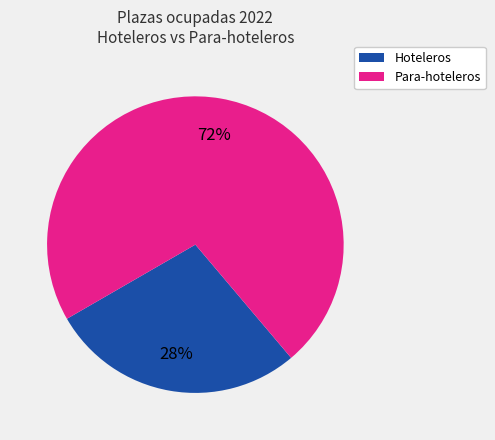

The Hoteleros slice represents 28% of the pie. True or false?

True